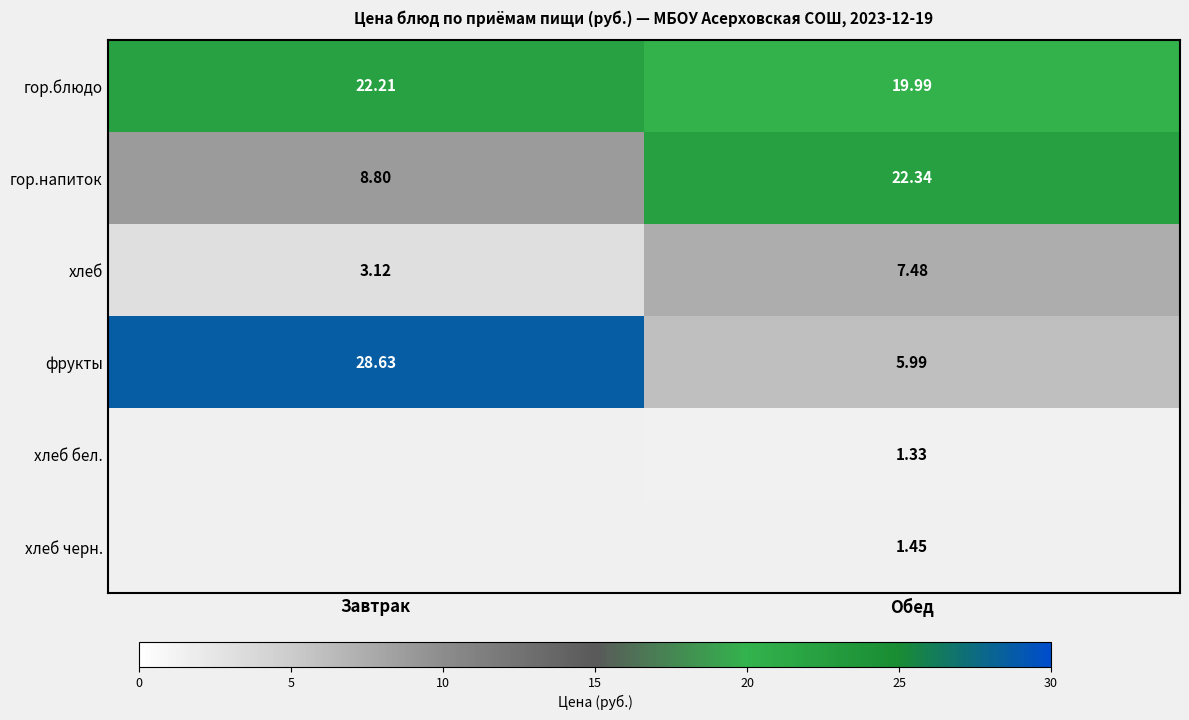

Where is хлеб nearest to the value 5?

Завтрак